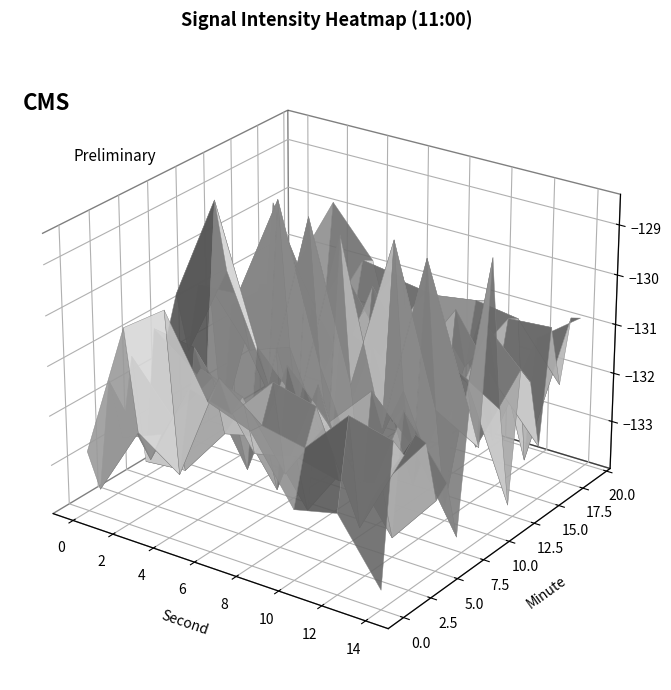

What is the difference between the 8 values at 3 and 2?

2.0